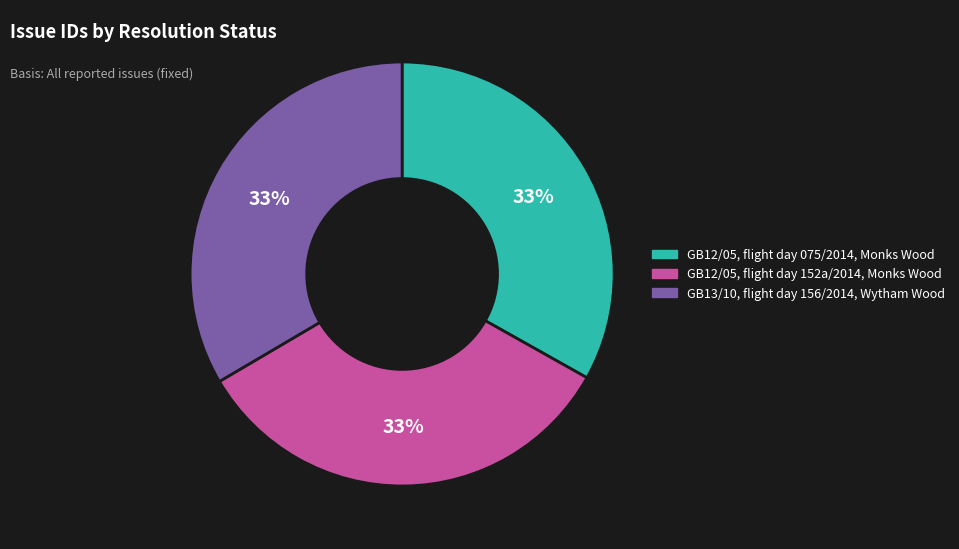

What is the ratio of the value at GB12/05, flight day 152a/2014, Monks Wood to the value at GB13/10, flight day 156/2014, Wytham Wood?

1.0